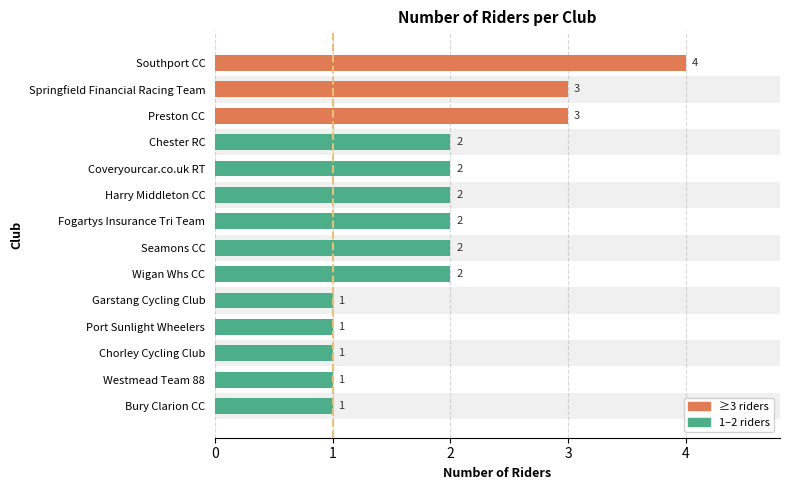

What is the difference between the second highest and second lowest values?

2